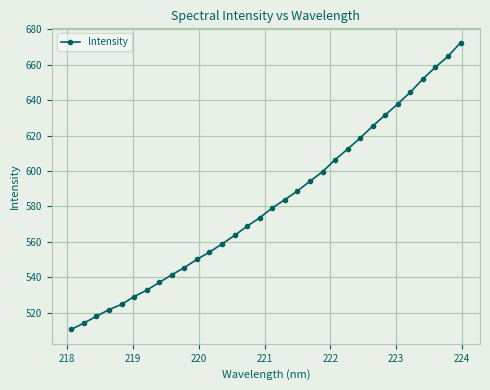

What is the average value?

581.7